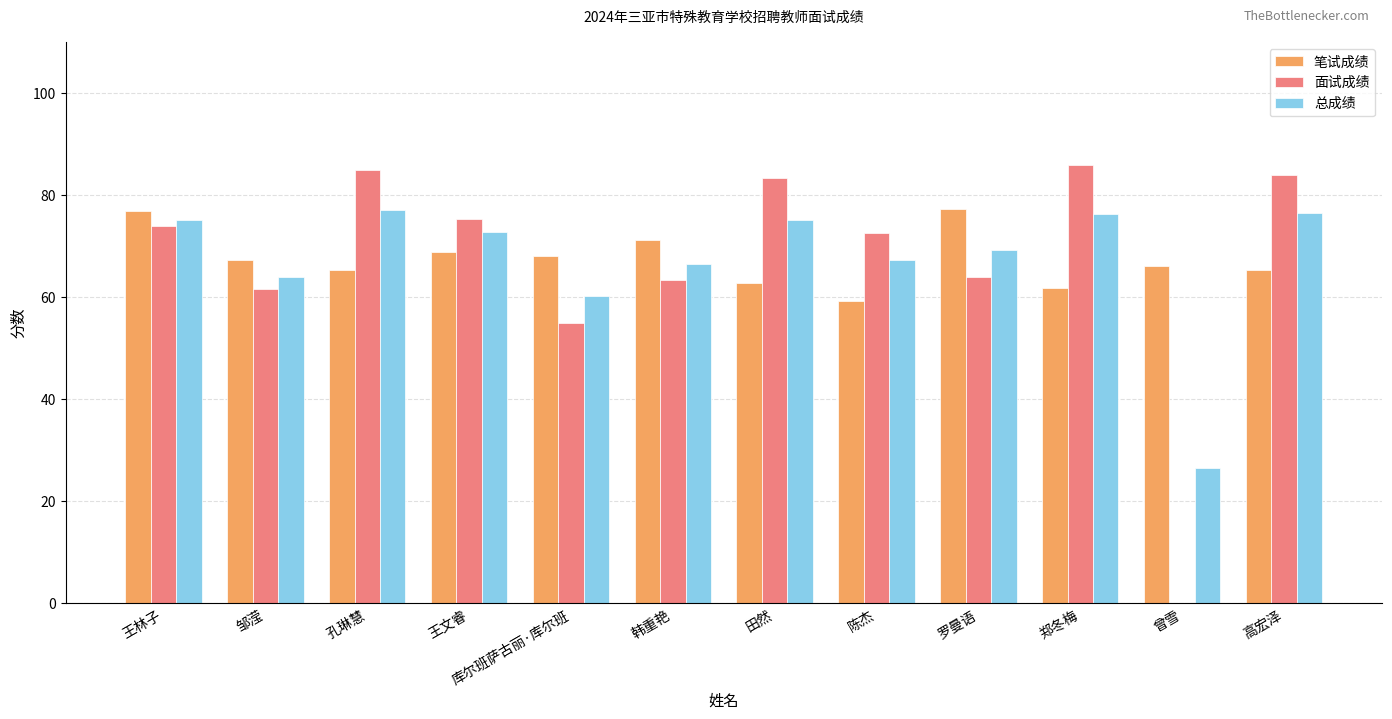

How many groups of bars are there?

12